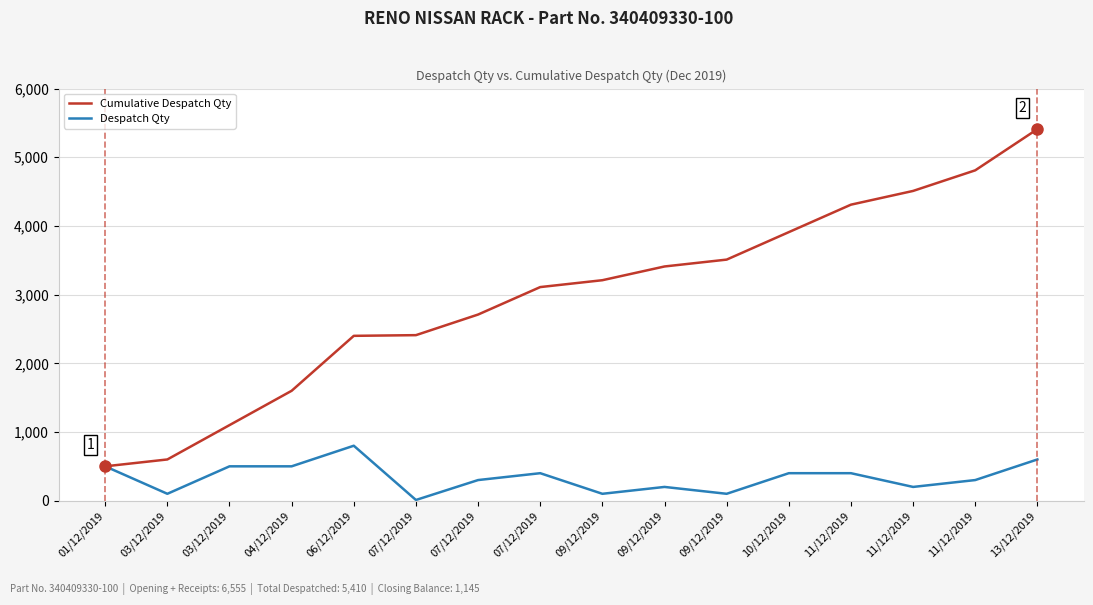

Is this an area chart (filled region under the line)?

No